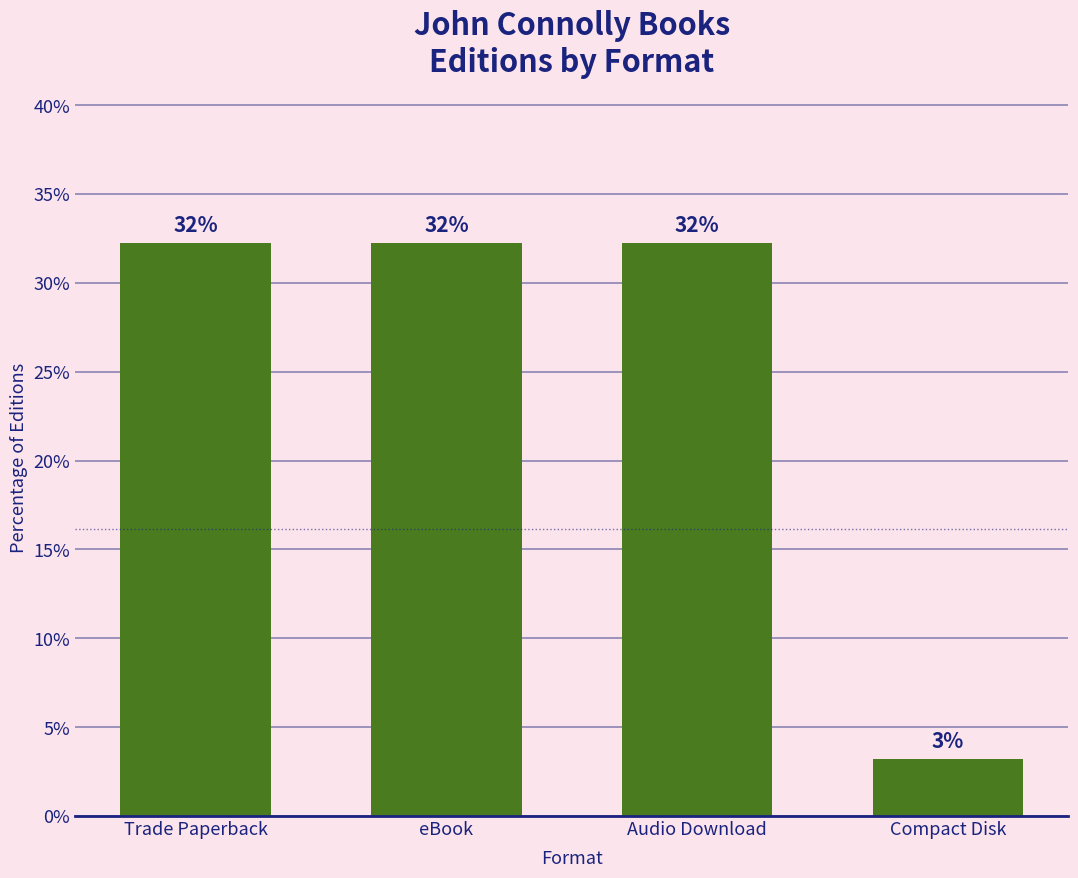

Are the bars horizontal?

No